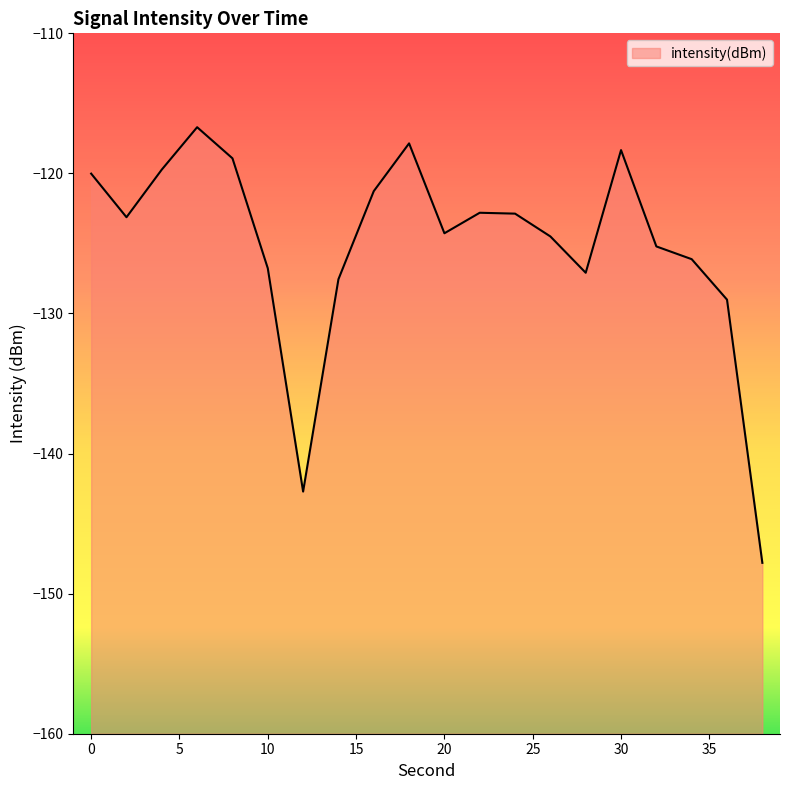

List the labels in order of value, largest first.

6, 18, 30, 8, 4, 0, 16, 22, 24, 2, 20, 26, 32, 34, 10, 28, 14, 36, 12, 38